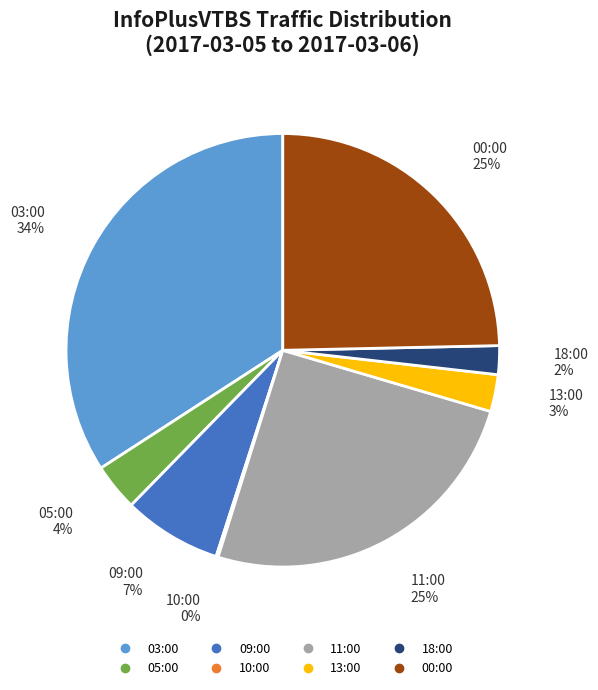

Combined, do 05:00 and 00:00 account for over 50%?

No